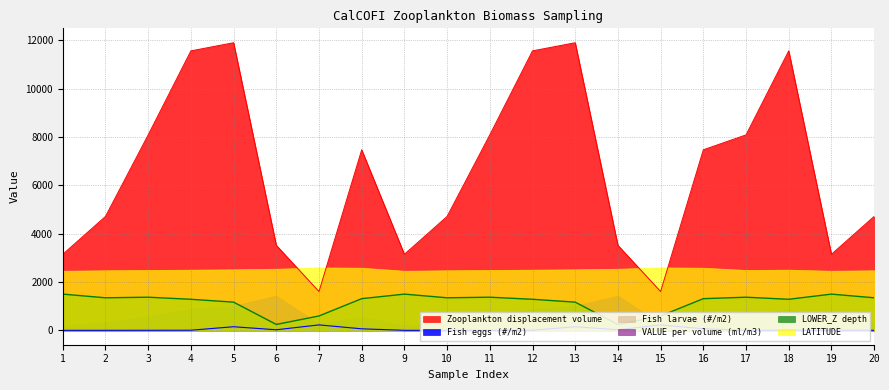

At how many categories does at least one series exceed 5876?

10